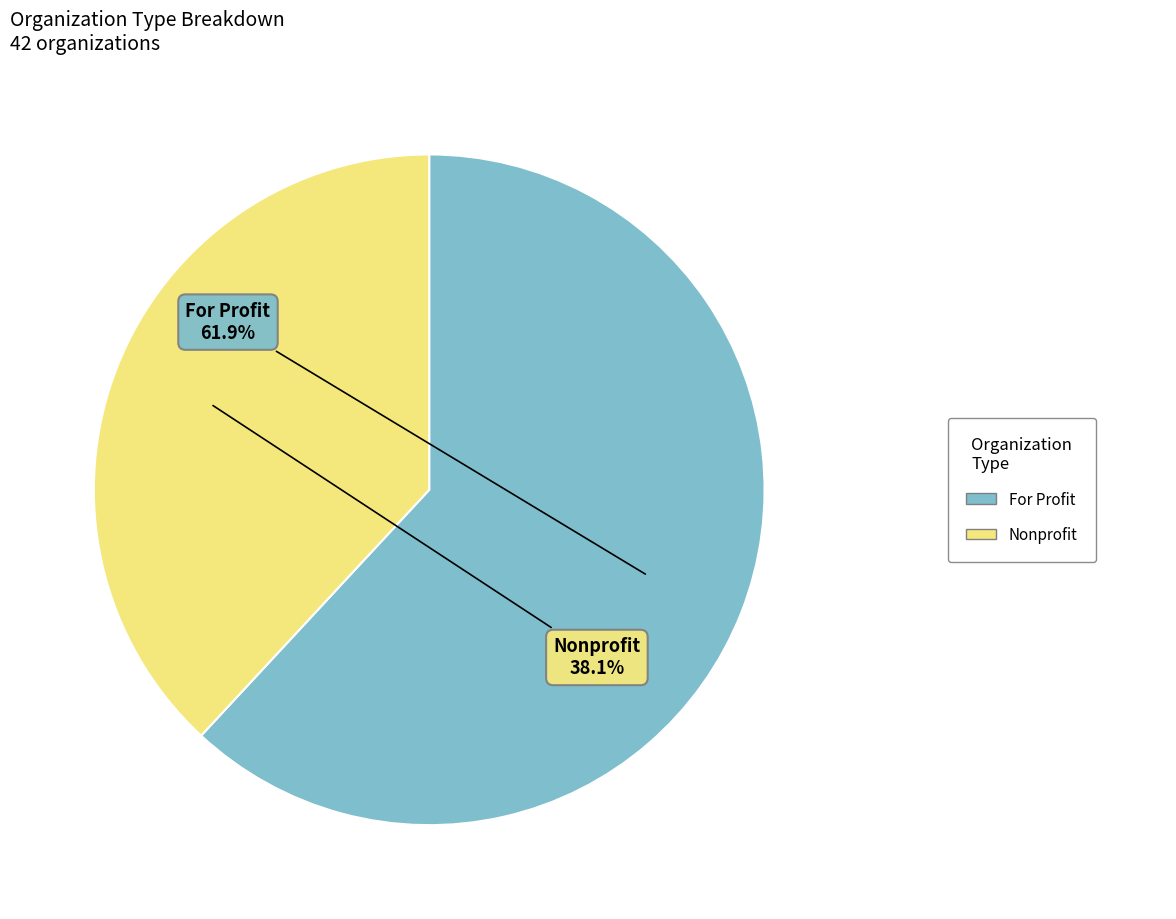

Is it true that Nonprofit is 38% of the pie?

True